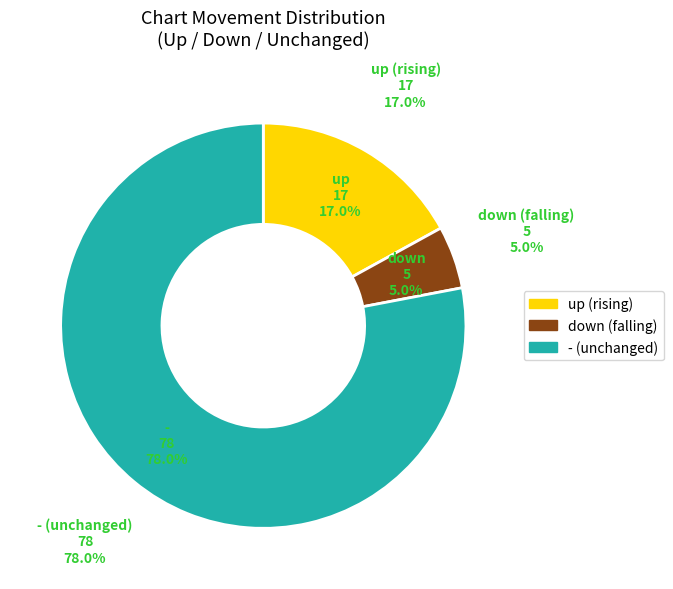

Is there a majority slice in this chart?

Yes